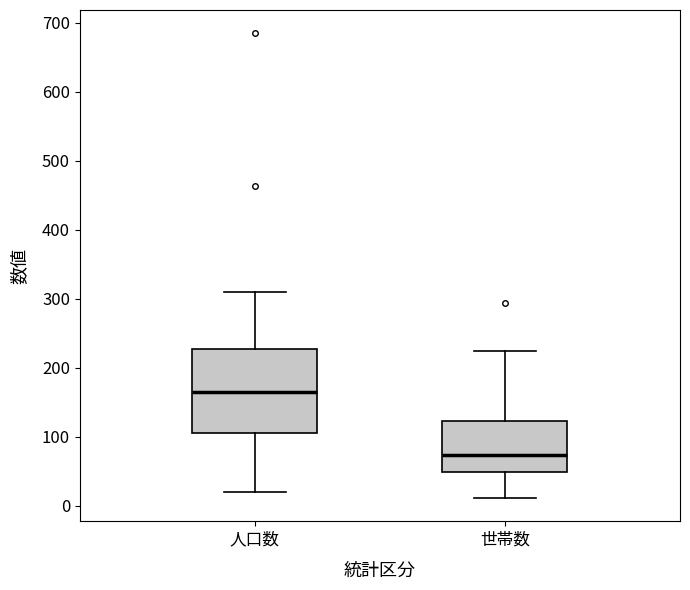

Which box's median line is the highest?

人口数